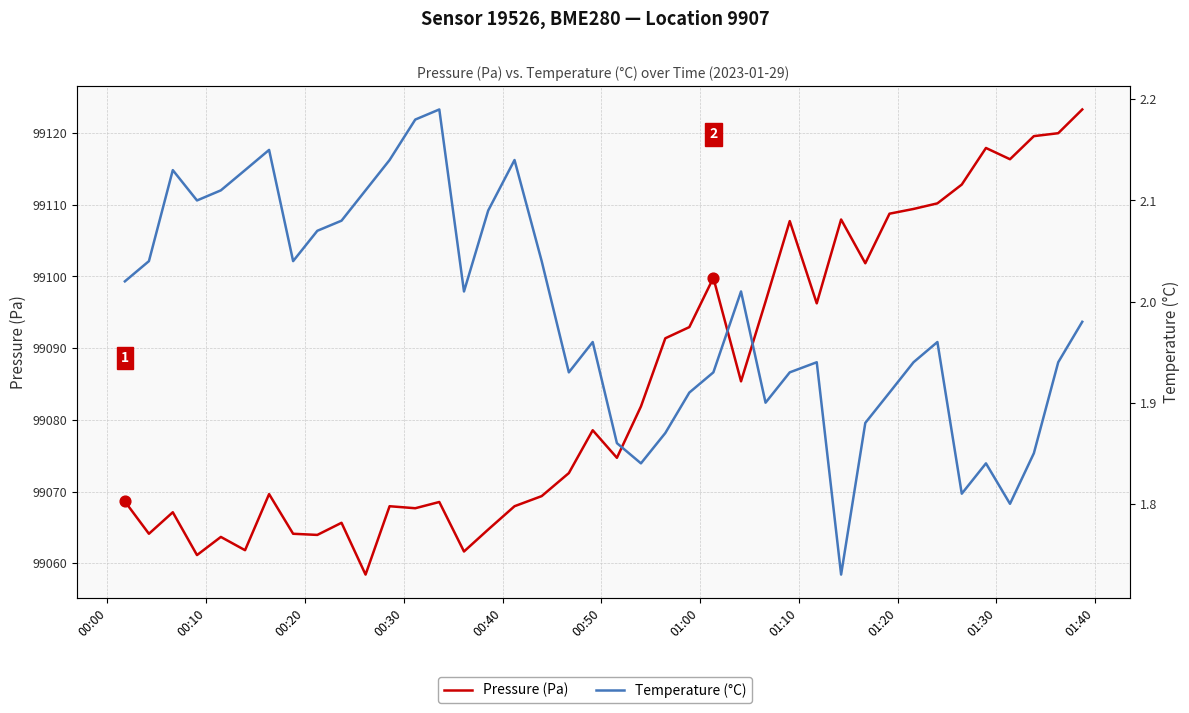

Is the value of Temperature (°C) at 34 greater than the value of Pressure (Pa) at 00:50?

No